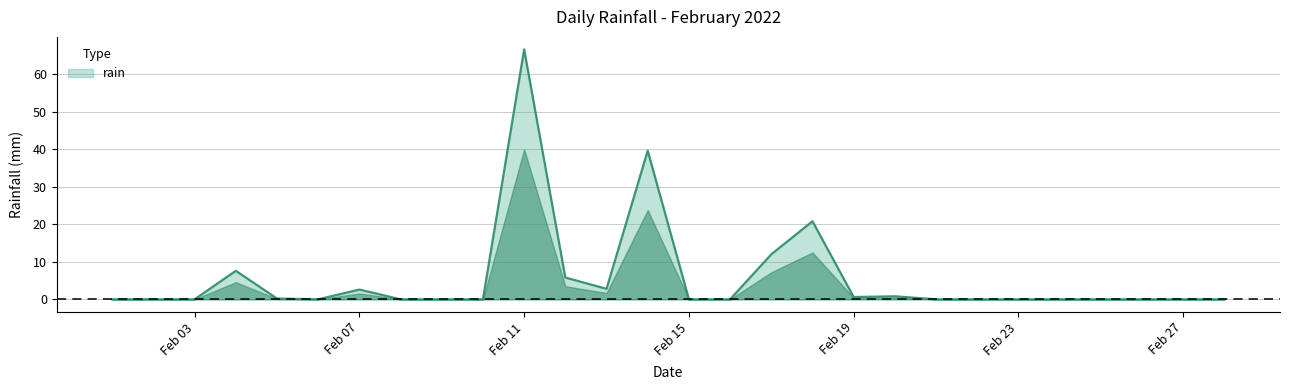

What is the difference between the second highest and minimum values?

39.6